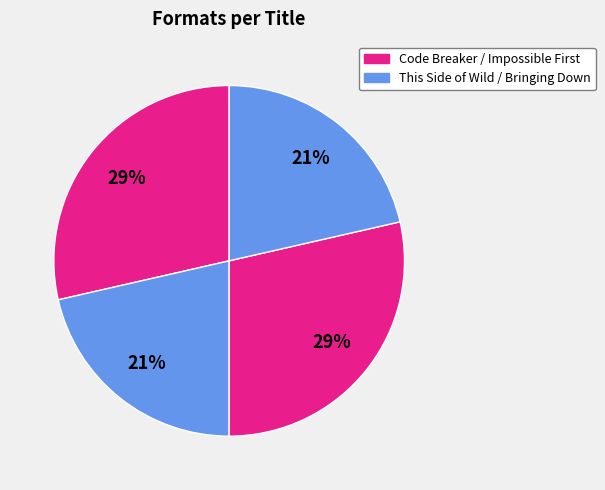

Count the number of slices in the pie.

4